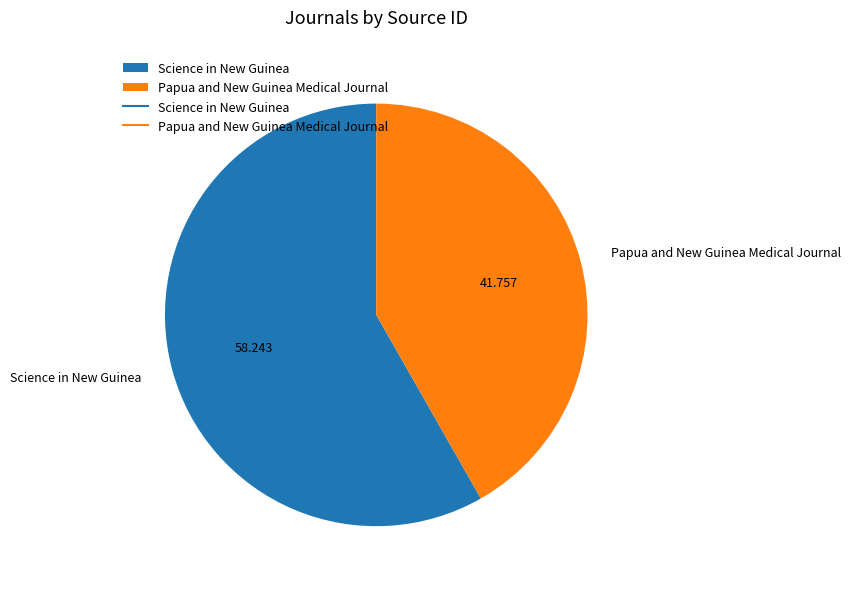

Is there any slice that represents more than half of the pie?

Yes